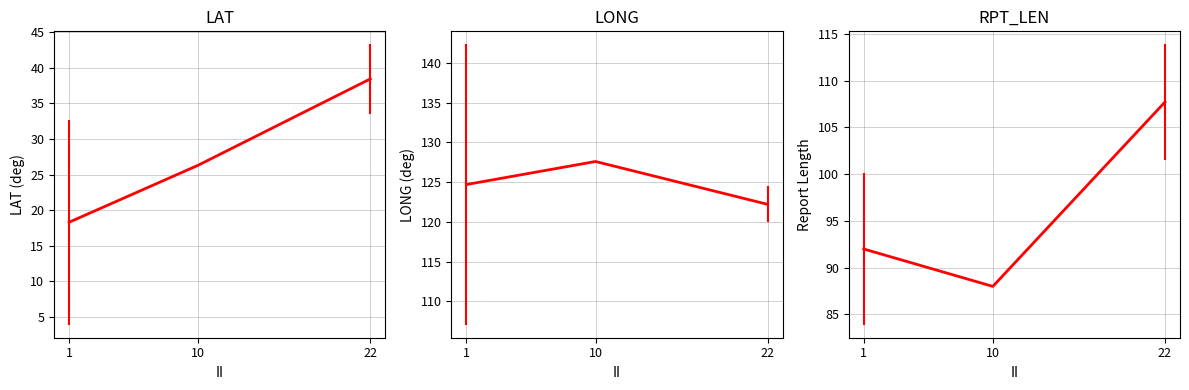

What is the sum of the LAT values at 1 and 22?

56.7